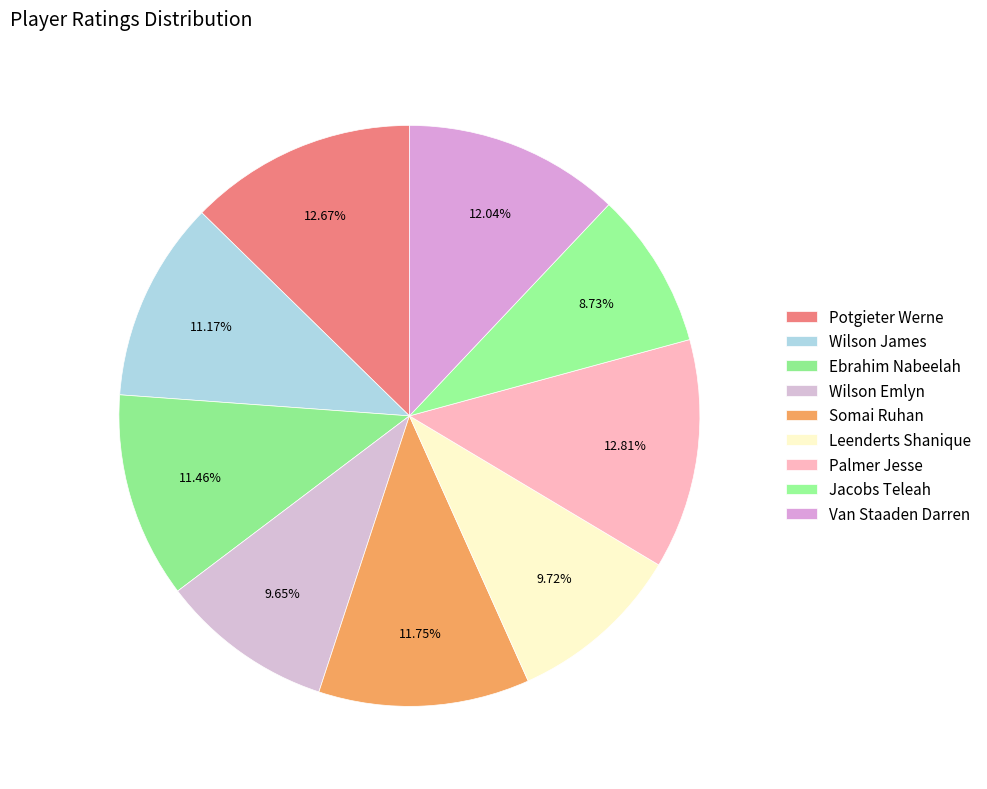

How many slices are in this pie chart?

9